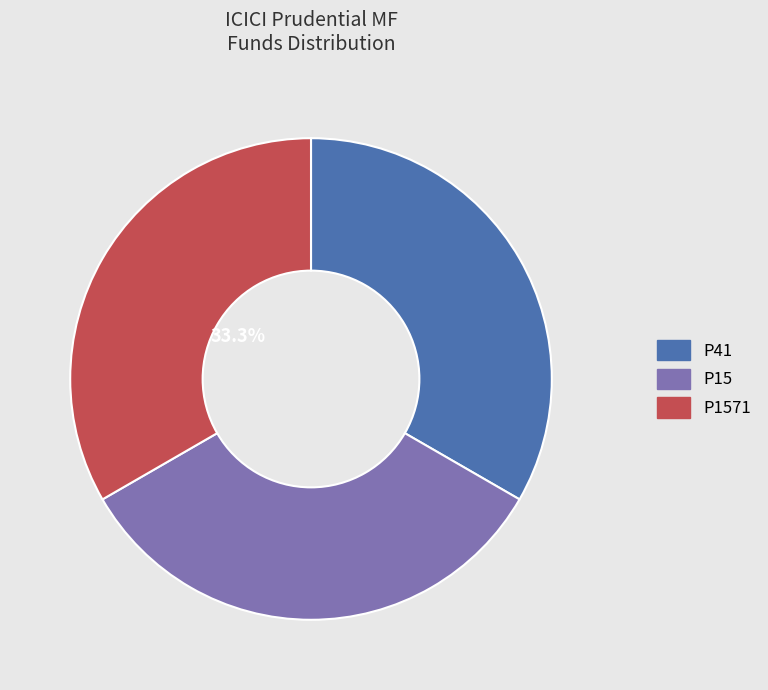

Does P15 represent more than half of the total?

No